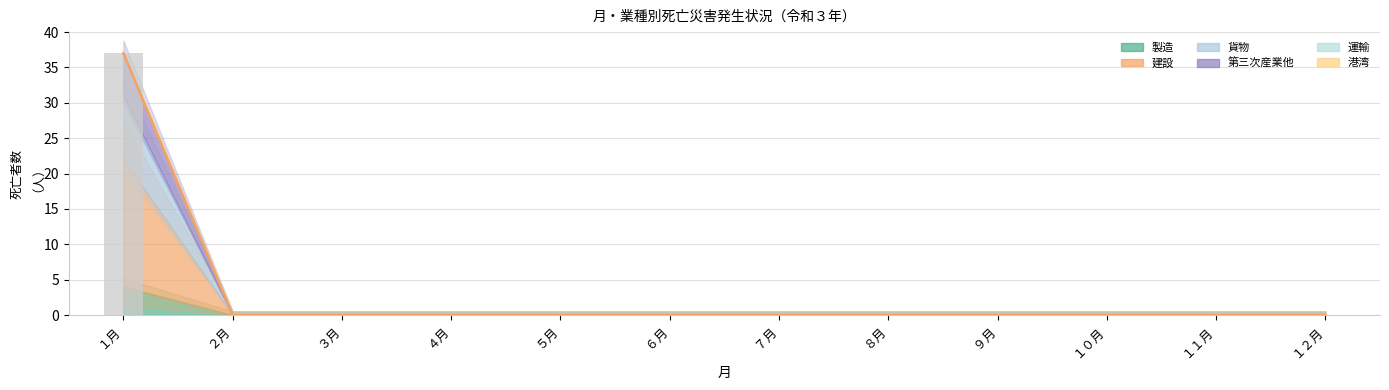

Reading right to left, list all the values displayed in this chart.

１２月=0	１１月=0	１０月=0	９月=0	８月=0	７月=0	６月=0	５月=0	４月=0	３月=0	２月=0	１月=37